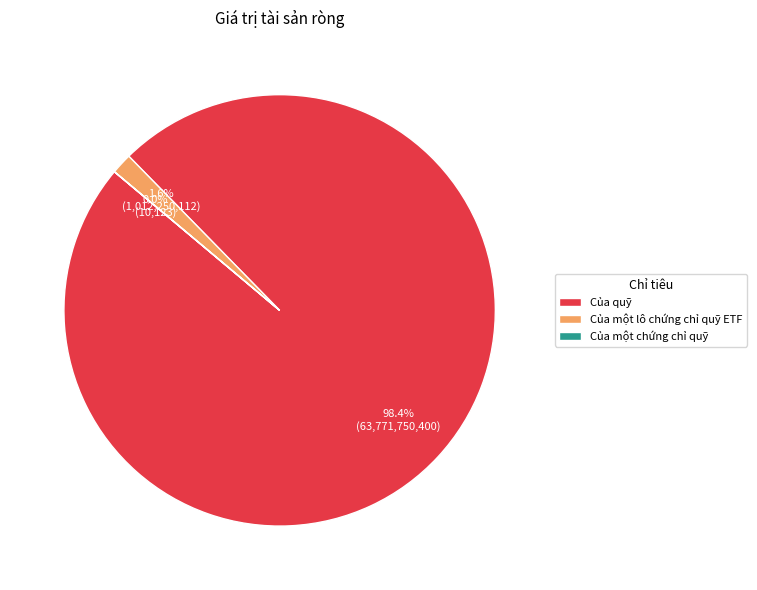

Does any single category account for the majority?

Yes